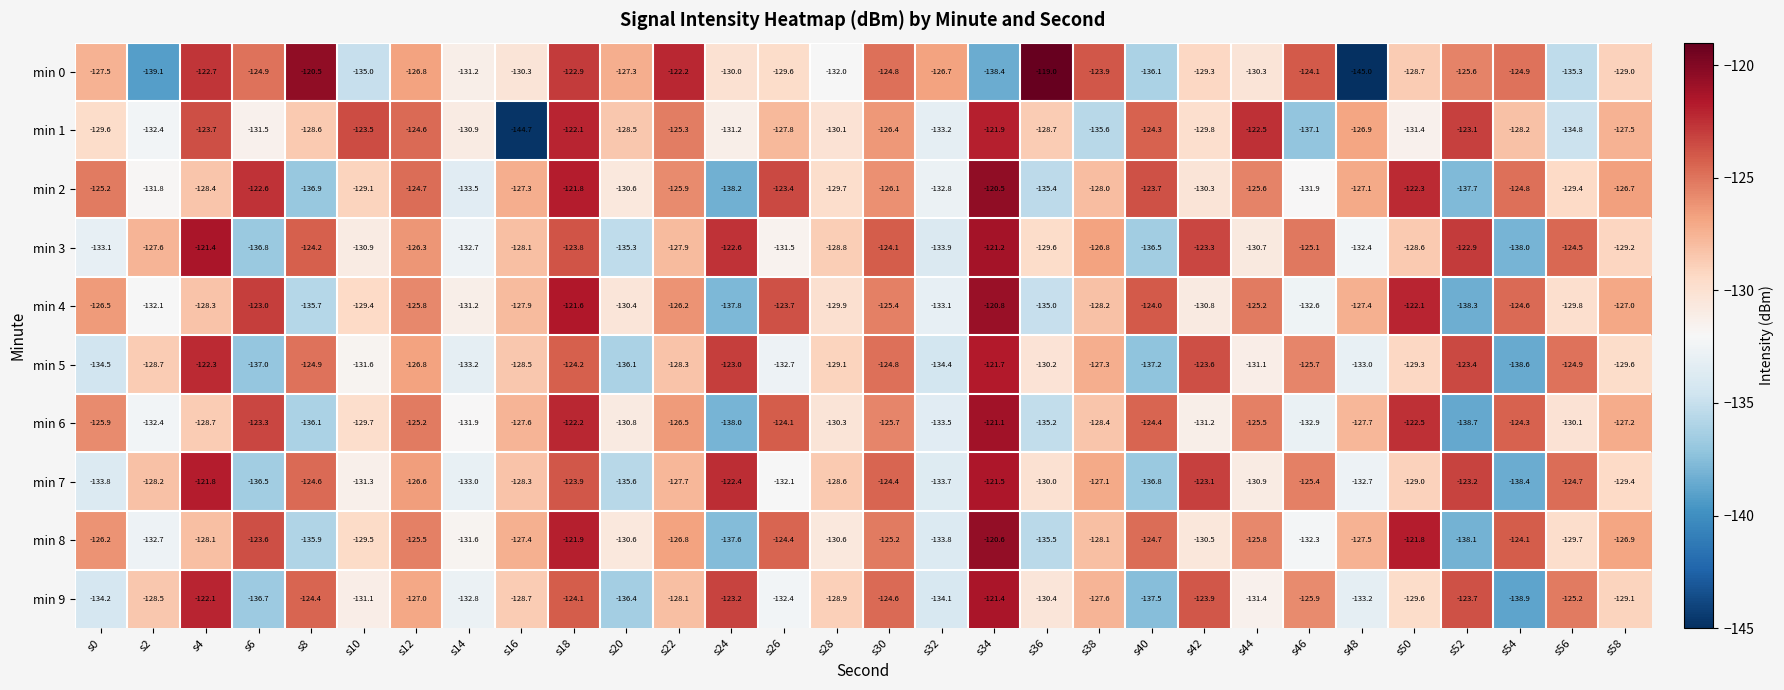

Is it true that min 6 equals -75.9 at s32?

False